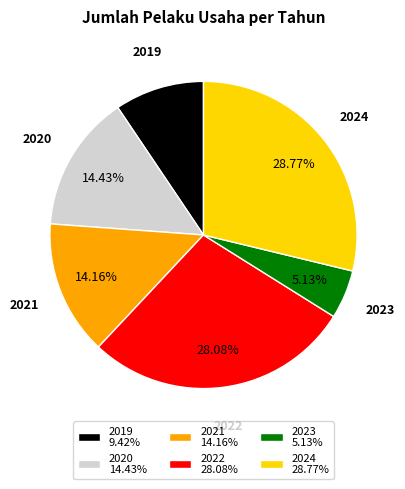

What is the smallest slice in the pie chart?

2023